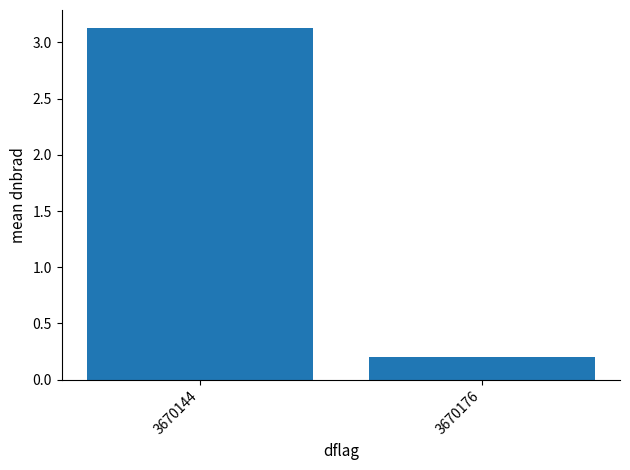

What is the difference between the values at 3670144 and 3670176?

2.9